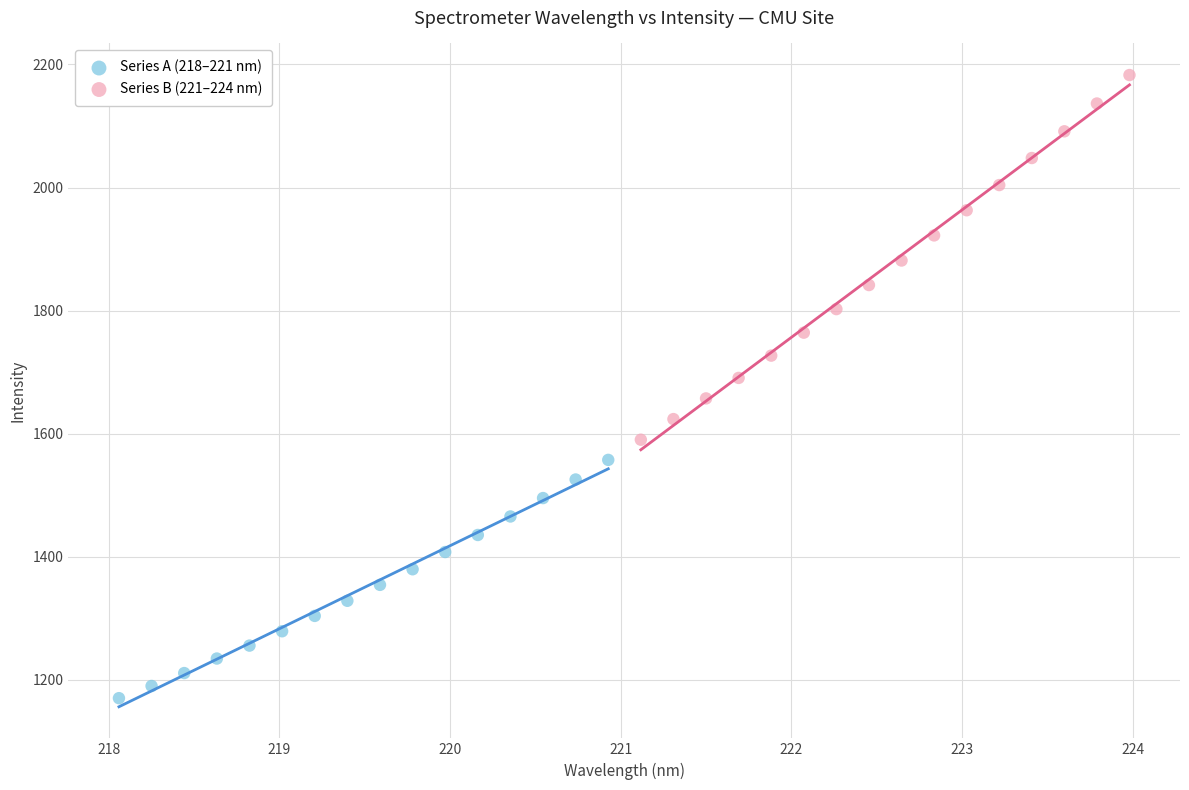

Which series contains the highest Y value?

Series B (221–224 nm)